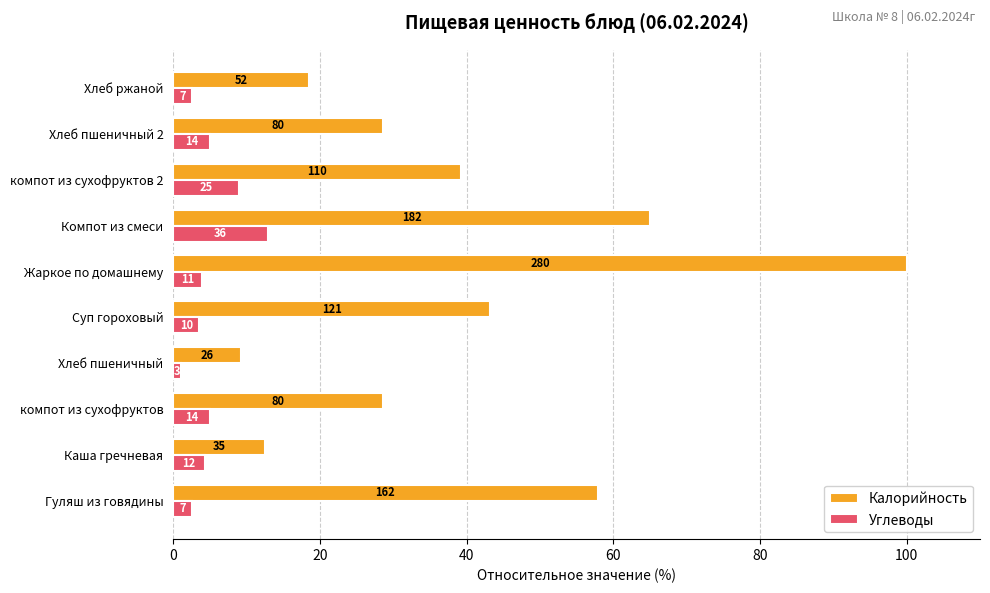

Which series has the largest total across all categories?

Калорийность